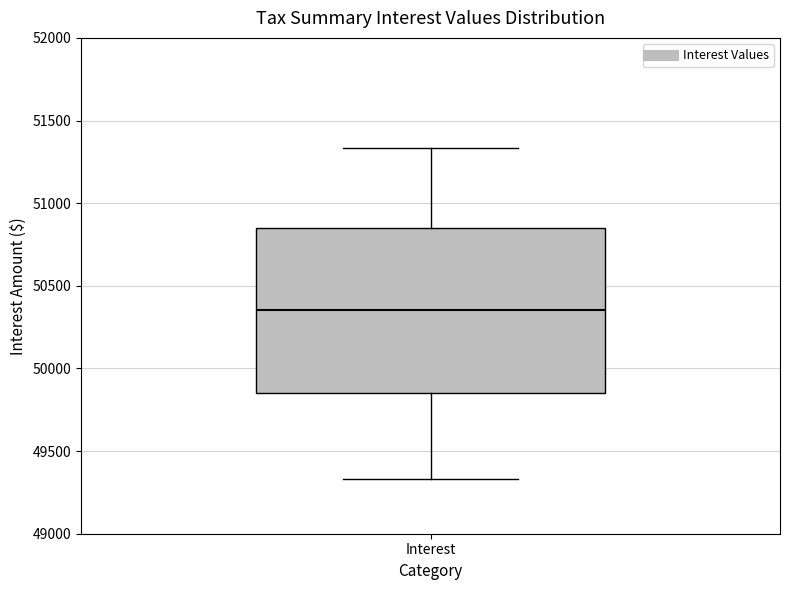

Where does the upper whisker of the box for Interest end on the y-axis? The values are not printed on the chart, so give them approximately, as read against the axis.

51350